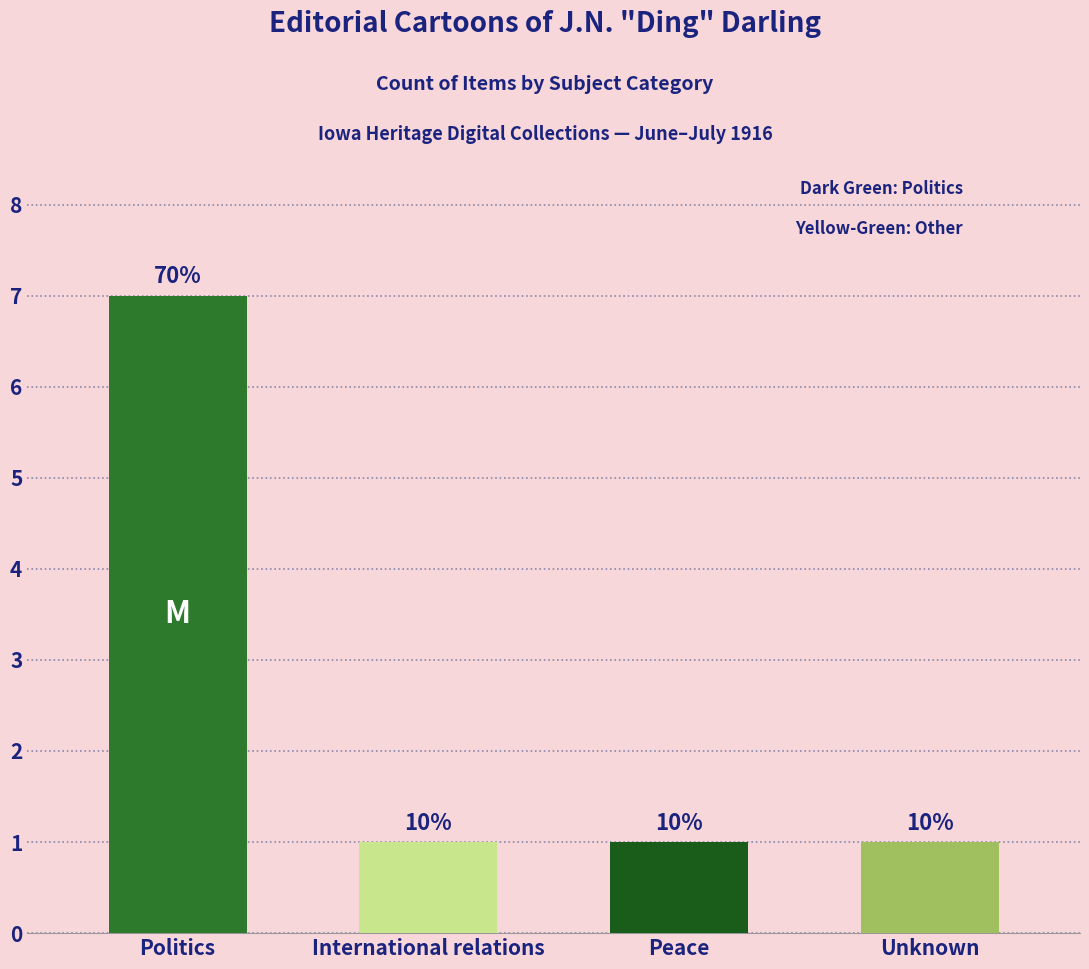

What is the difference between the maximum and minimum values?

6